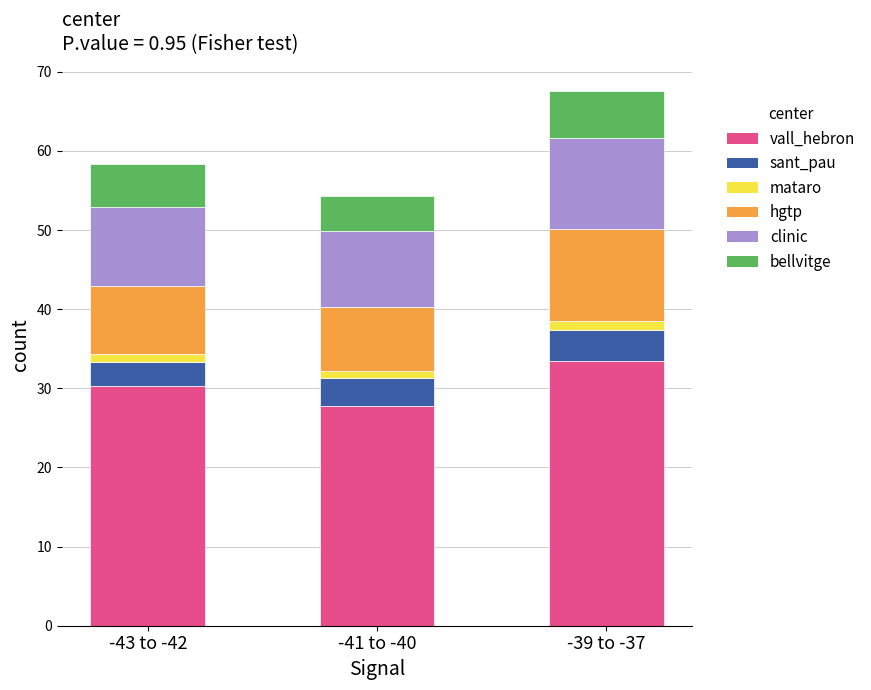

True or false: vall_hebron has a value of 30.3 at -43 to -42.

True